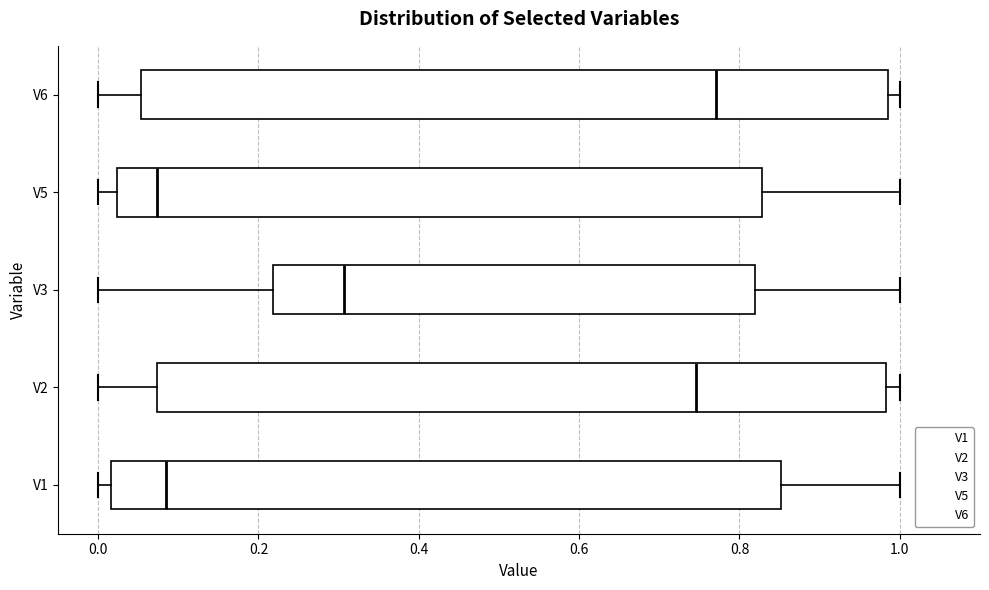

Reading bottom to top, transcribe this box plot: for each box, give where its median line is, the range the box spans, and where its two whiskers end, as read against the x-axis. The values are not printed on the chart, so give them approximately, as read against the axis.

V1: median 0.08, box 0.02 to 0.86, whiskers 0.00 to 1.00
V2: median 0.74, box 0.08 to 0.98, whiskers 0.00 to 1.00
V3: median 0.30, box 0.22 to 0.82, whiskers 0.00 to 1.00
V5: median 0.08, box 0.02 to 0.82, whiskers 0.00 to 1.00
V6: median 0.78, box 0.06 to 0.98, whiskers 0.00 to 1.00